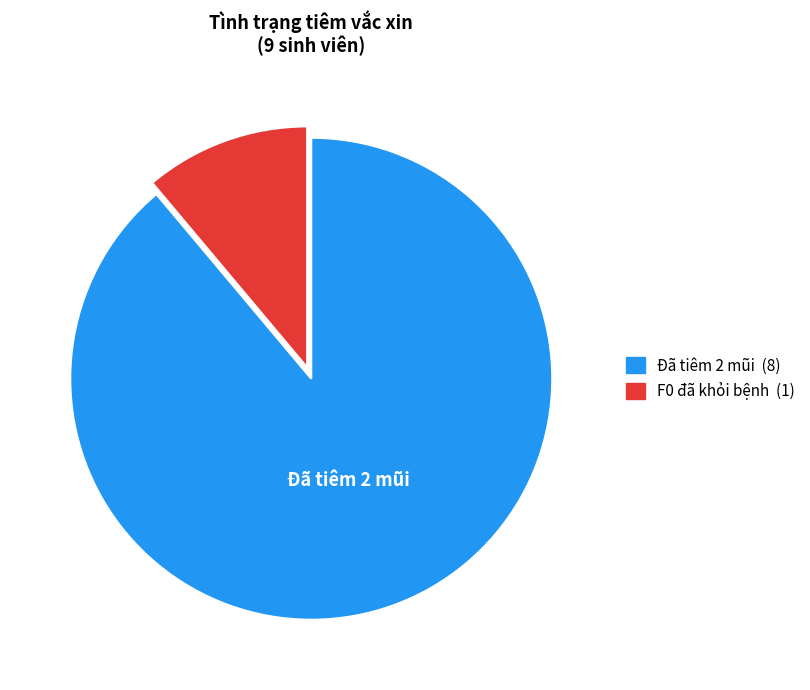

Rank the categories by value from highest to lowest.

Đã tiêm 2 mũi, F0 đã khỏi bệnh